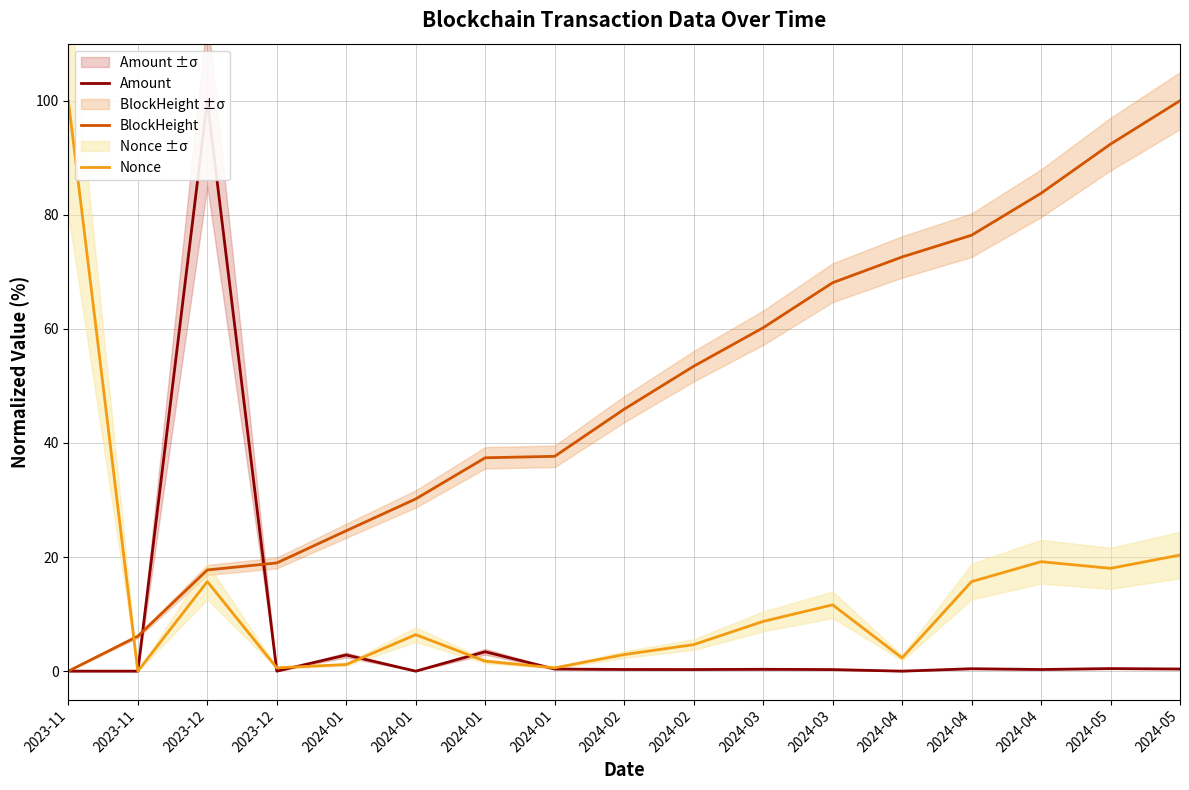

At which label does Amount reach its peak?

2023-12